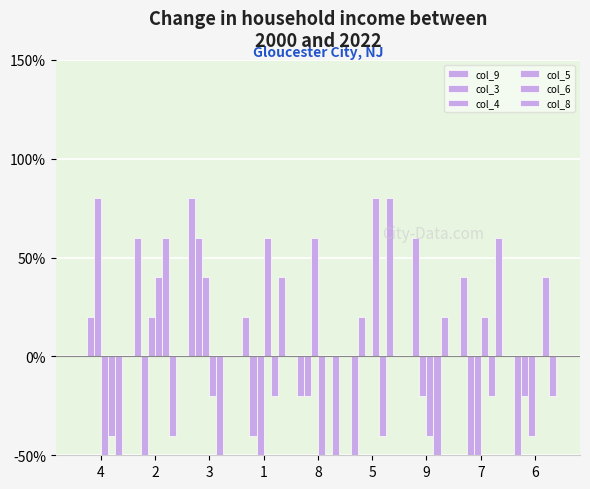

What is the label of the 1st bar from the left?

4